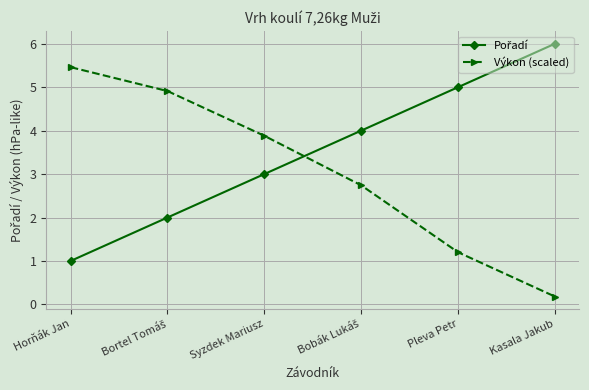

What is the total value across all series at Kasala Jakub?

6.2